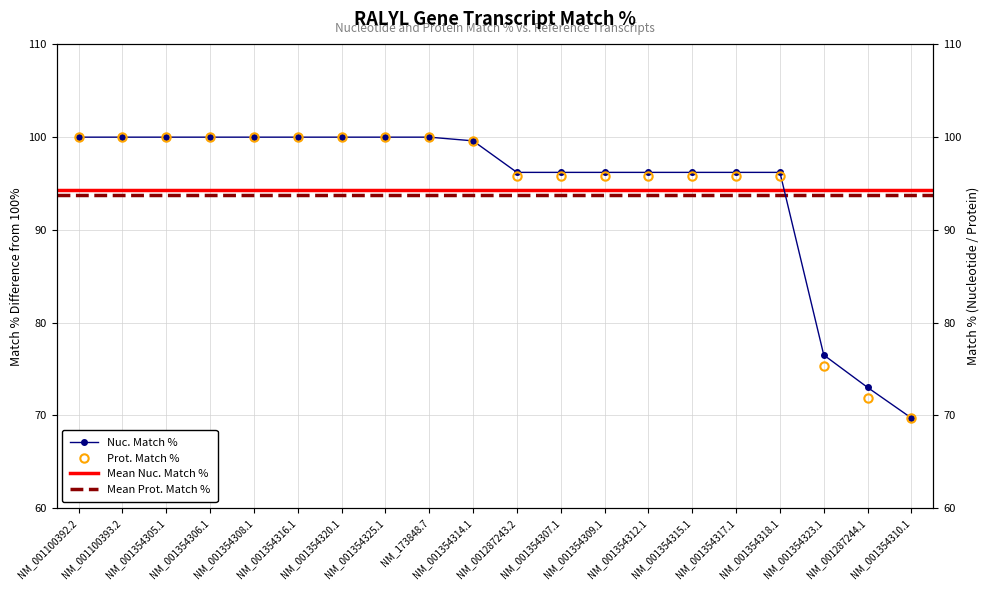

The value of Prot. Match % at NM_001354318.1 is 95.8. True or false?

True